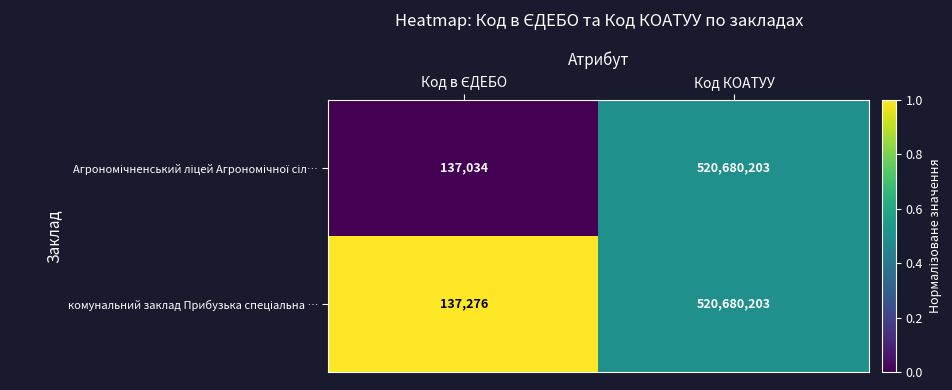

At which category is the sum across all series the highest?

Код КОАТУУ